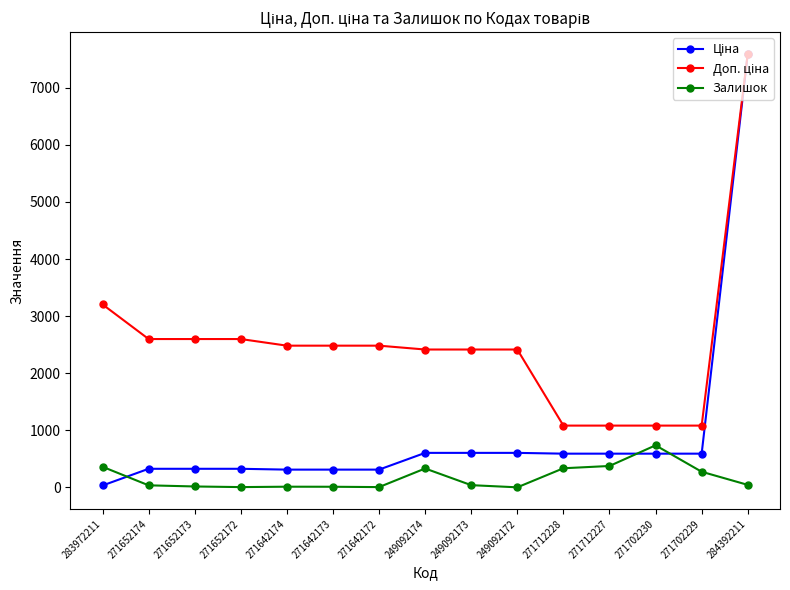

What is the difference between the highest and lowest values at 271712228?

747.7